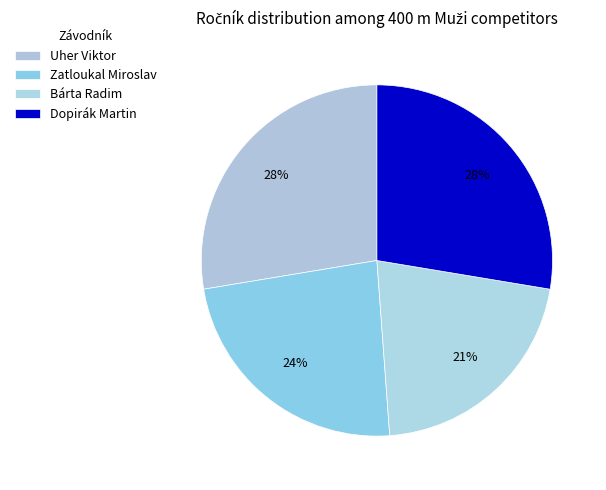

What percentage is the Zatloukal Miroslav slice, to the nearest percent?

24%